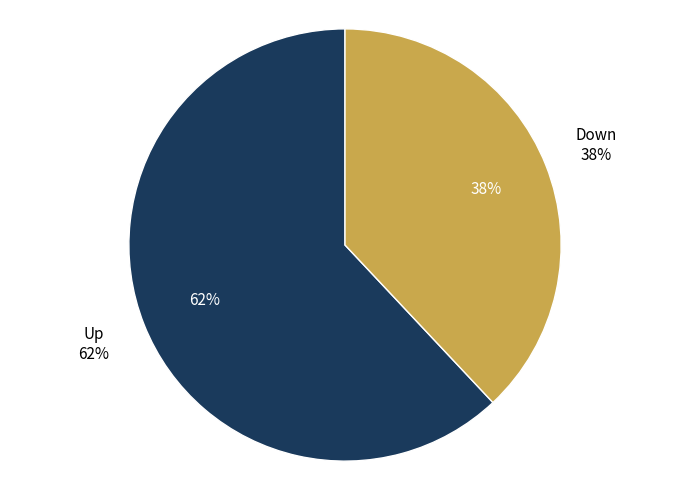

Approximately how many times larger is the value at down compared to up?

0.6